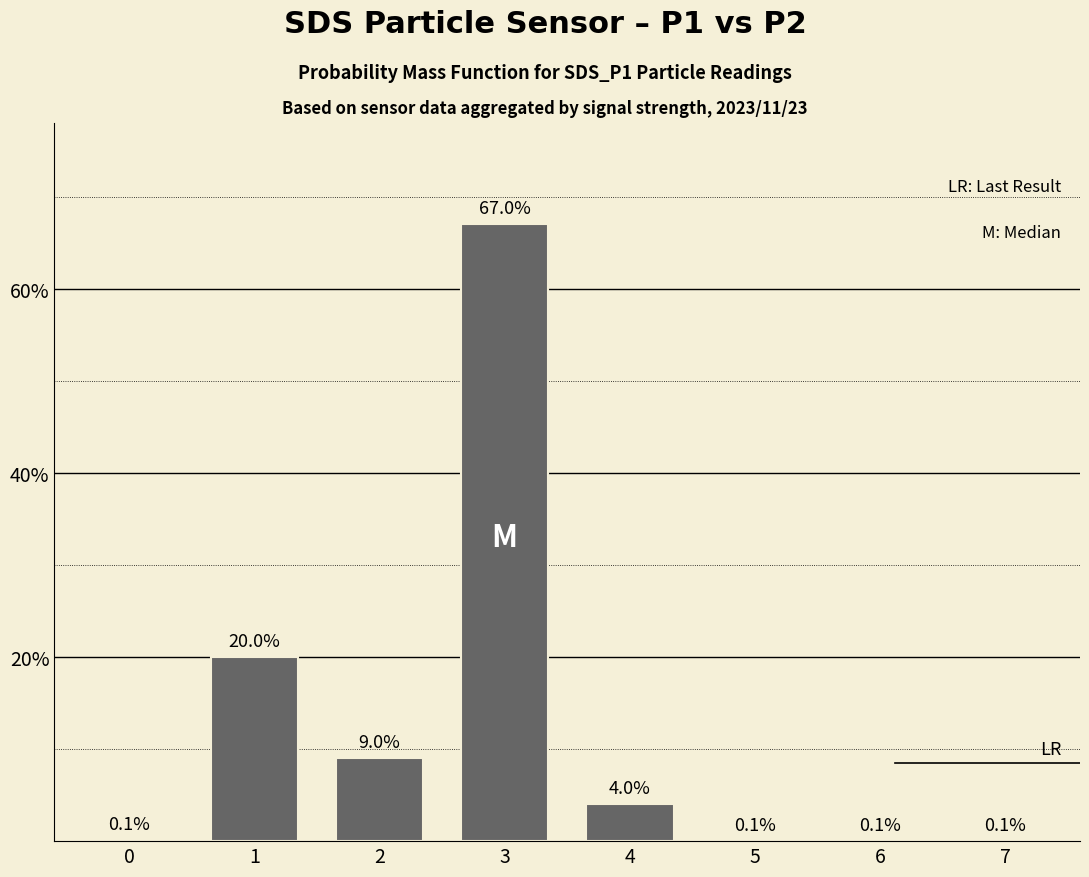

What is the sum of all values?

100.1